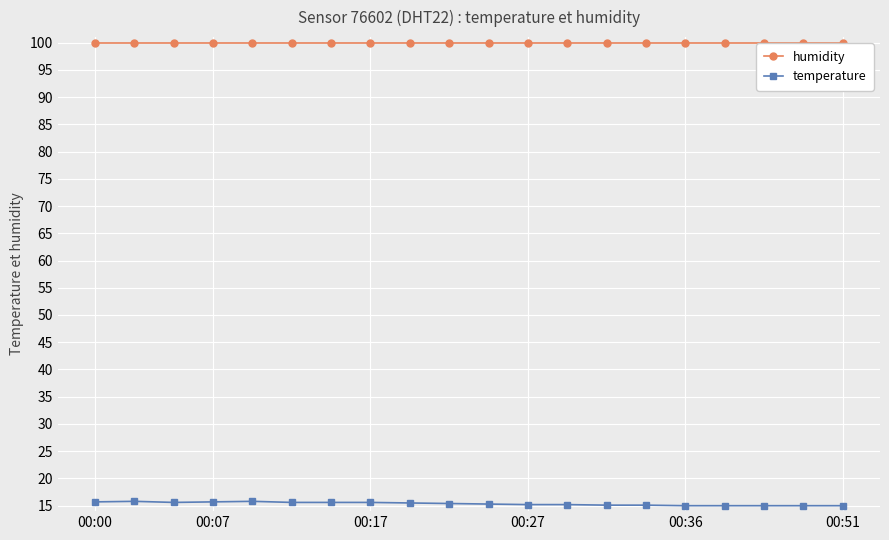

Which series has the largest range (max minus min)?

temperature